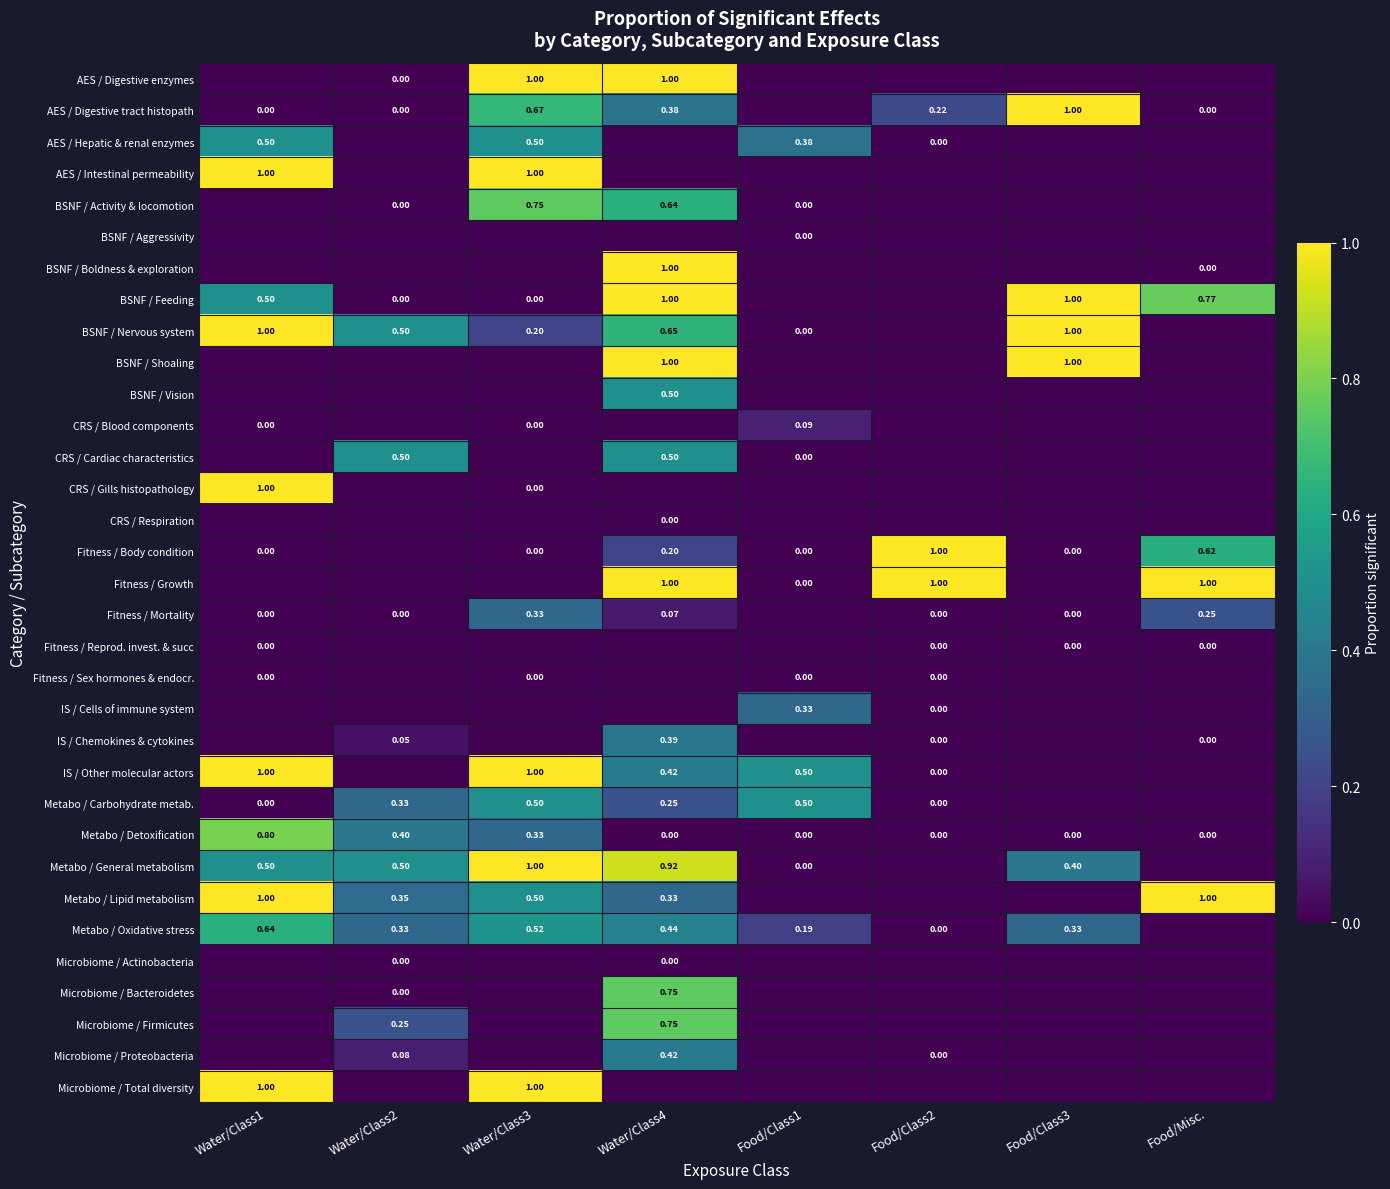

At which category is the sum across all series the highest?

Water/Class4